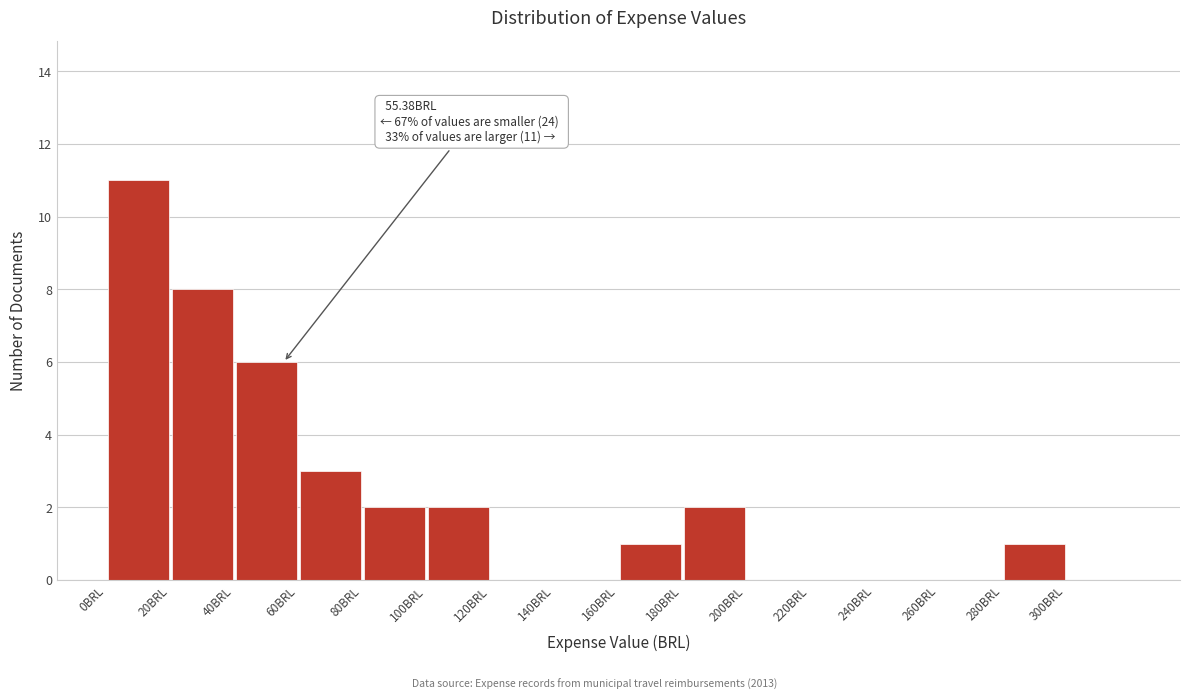

Over which range of the x-axis is the bar tallest?

0 to 20